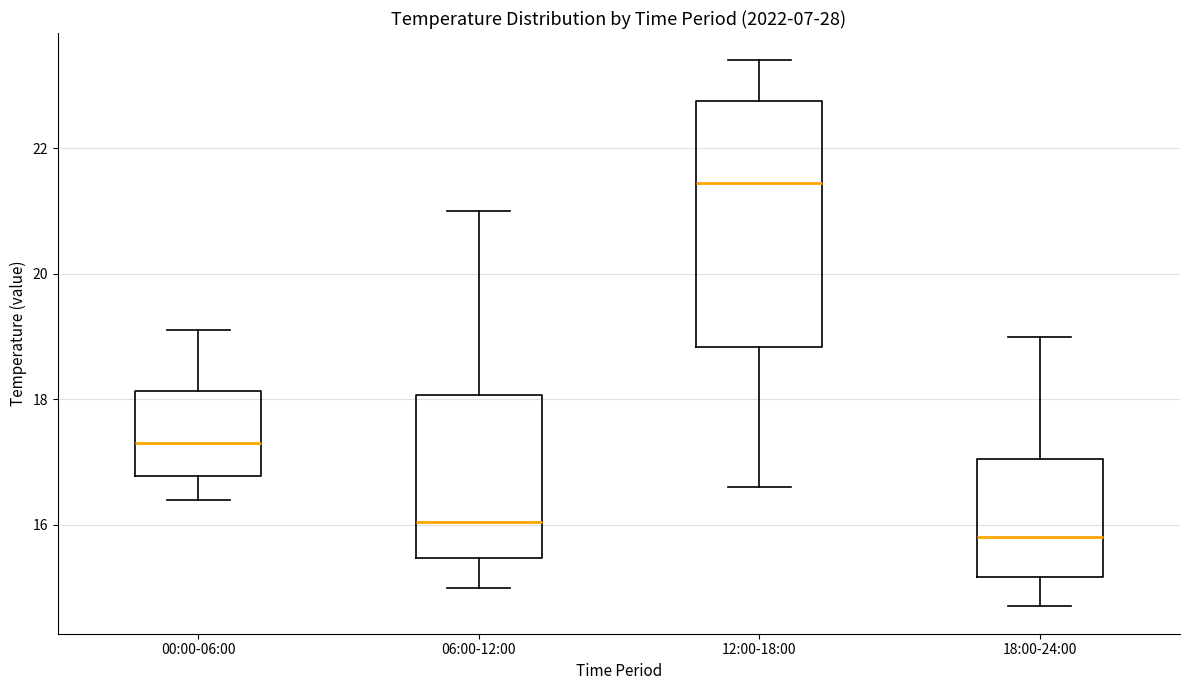

Reading left to right, transcribe this box plot: for each box, give where its median line is, the range the box spans, and where its two whiskers end, as read against the y-axis. The values are not printed on the chart, so give them approximately, as read against the axis.

00:00-06:00: median 17.4, box 16.8 to 18.2, whiskers 16.4 to 19.2
06:00-12:00: median 16.0, box 15.4 to 18.0, whiskers 15.0 to 21.0
12:00-18:00: median 21.4, box 18.8 to 22.8, whiskers 16.6 to 23.4
18:00-24:00: median 15.8, box 15.2 to 17.0, whiskers 14.8 to 19.0